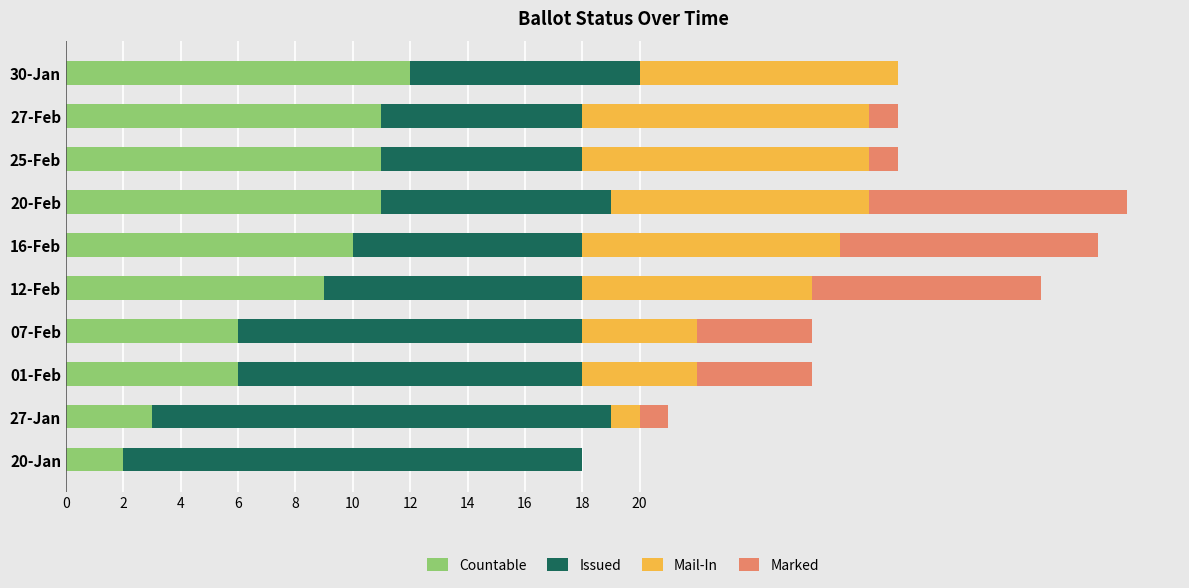

What is the total value across all series at 20-Jan?

18